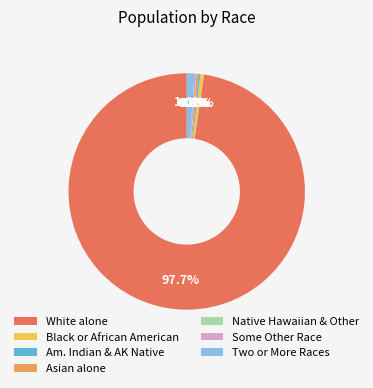

To the nearest percent, what is the average slice percentage?

14%